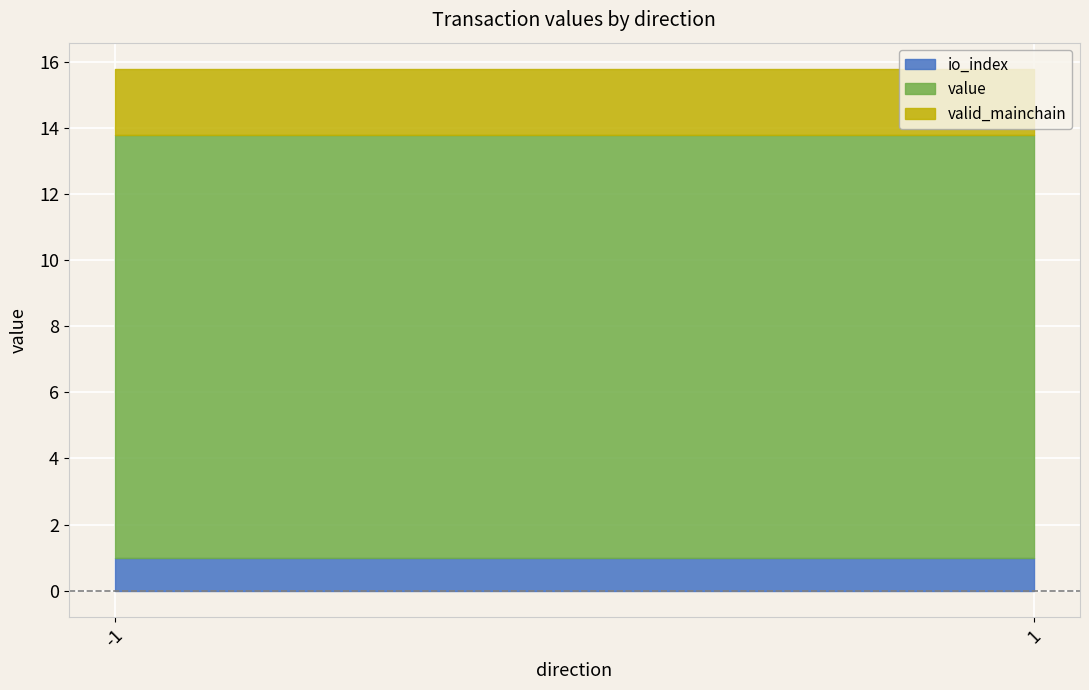

True or false: valid_mainchain and io_index intersect in this chart.

False